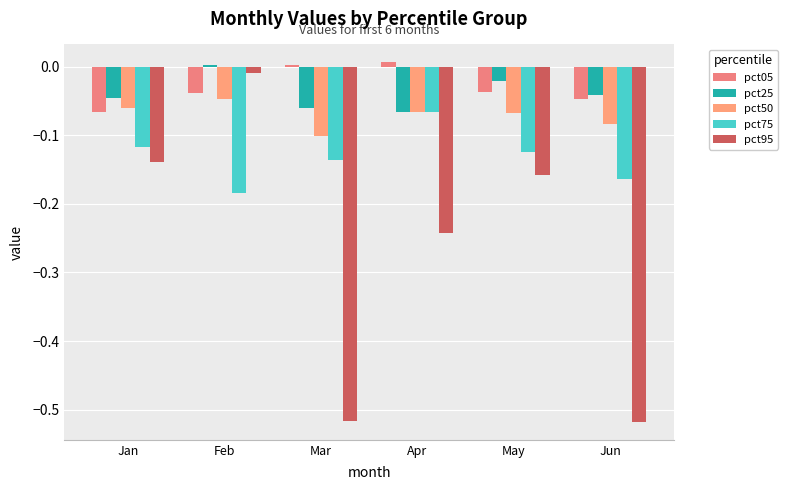

What is the value of the pct95 bar at the 6th from the left?

-0.5